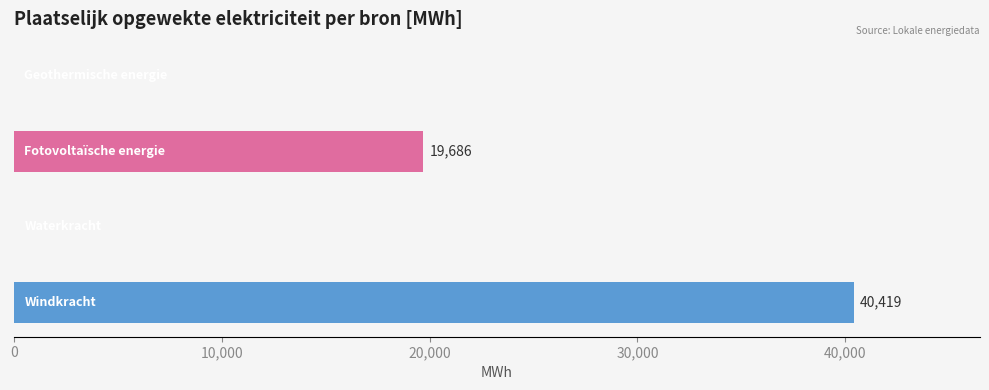

What is the greatest value displayed?

40418.9